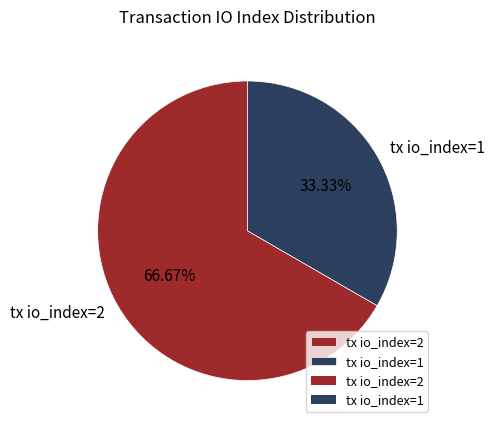

To the nearest percent, what is the combined percentage of tx io_index=2 and tx io_index=1?

100%